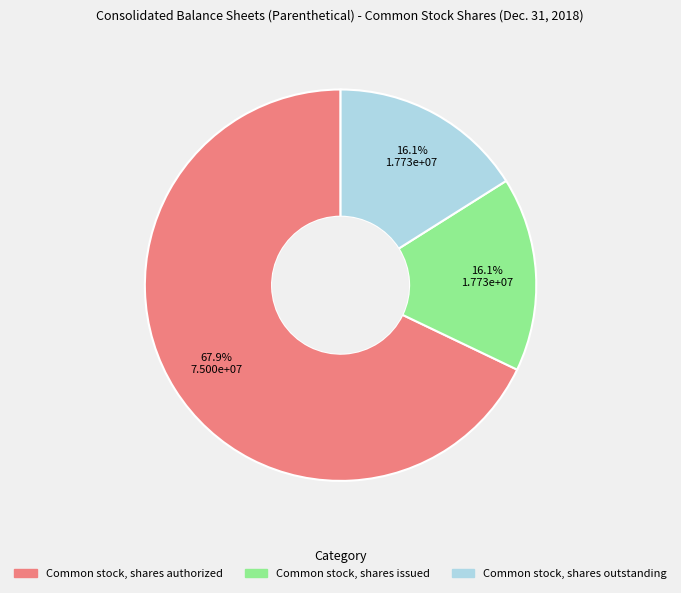

Is the sum of Common stock, shares authorized and Common stock, shares issued greater than half?

Yes